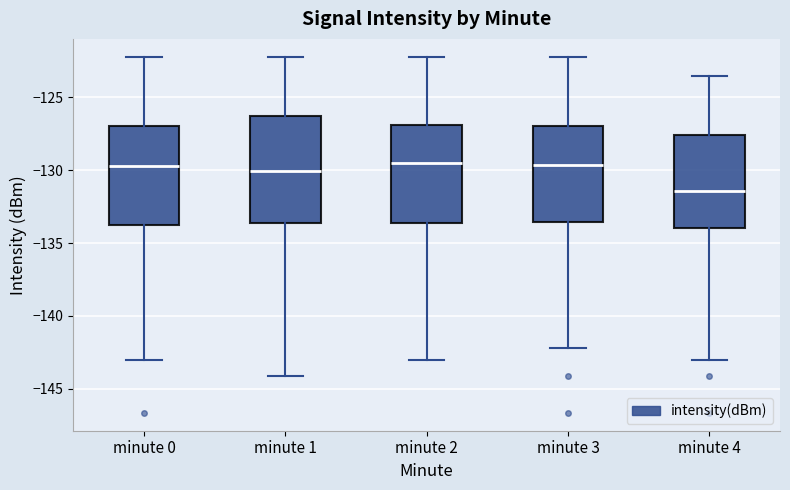

Comparing the boxes themselves (not the whiskers), which one is the tallest?

minute 1